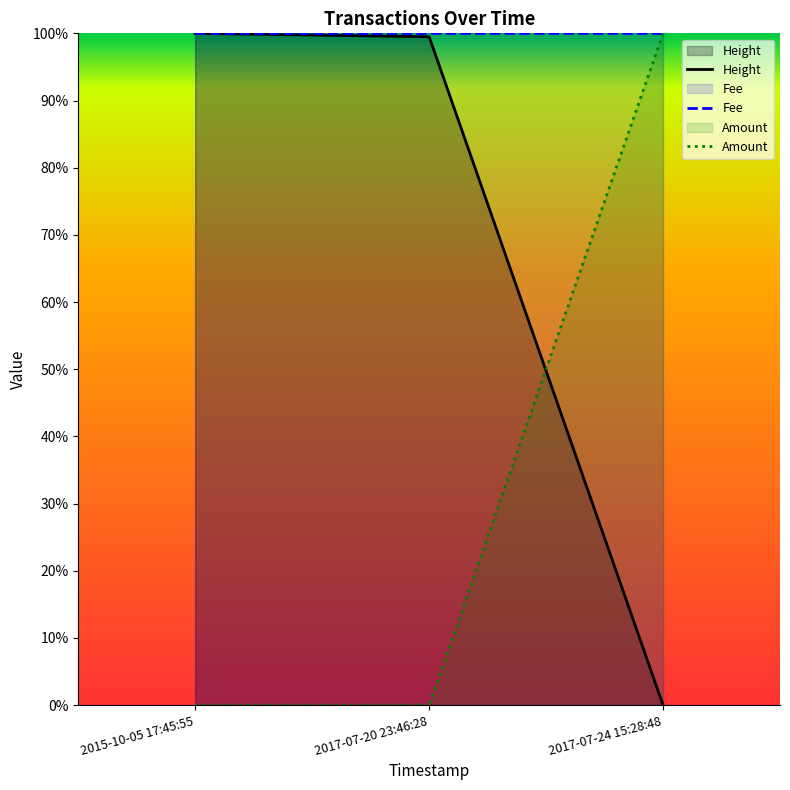

What is the sum of the Height values at 2015-10-05 17:45:55 and 2017-07-24 15:28:48?

1.0